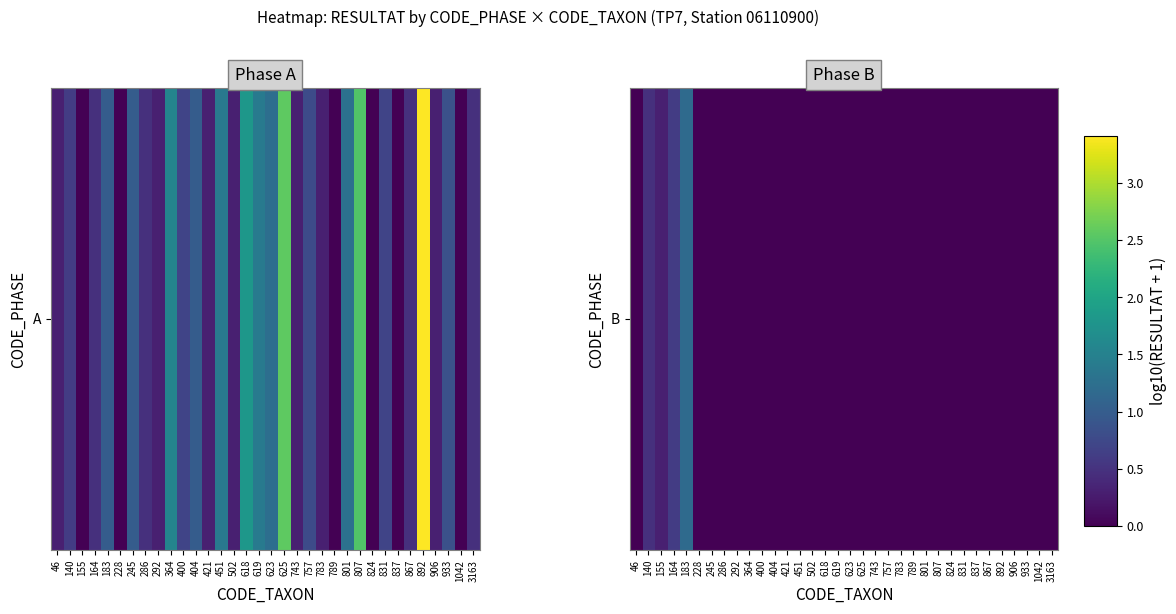

Count the number of categories in the chart.

34